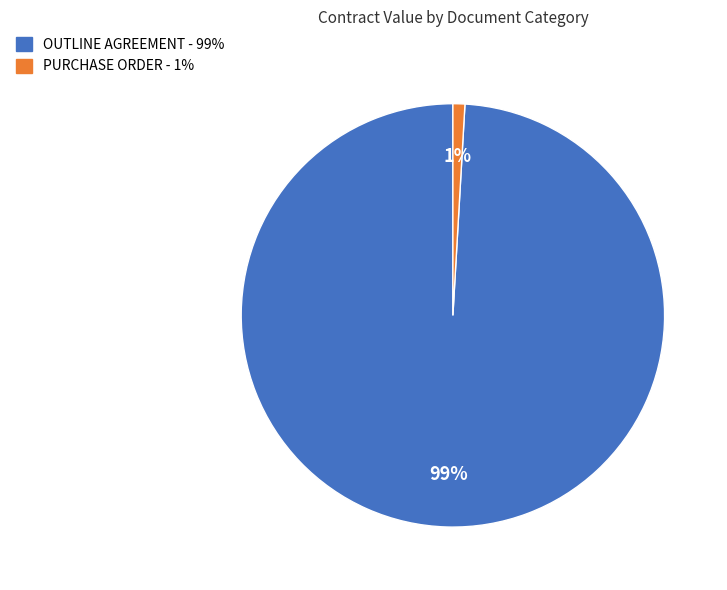

To the nearest percent, what percentage of the pie is PURCHASE ORDER?

1%